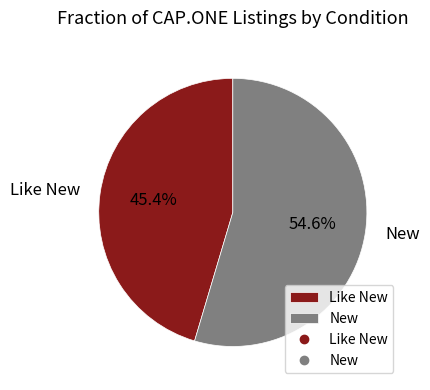

Is it true that New is 55% of the pie?

True